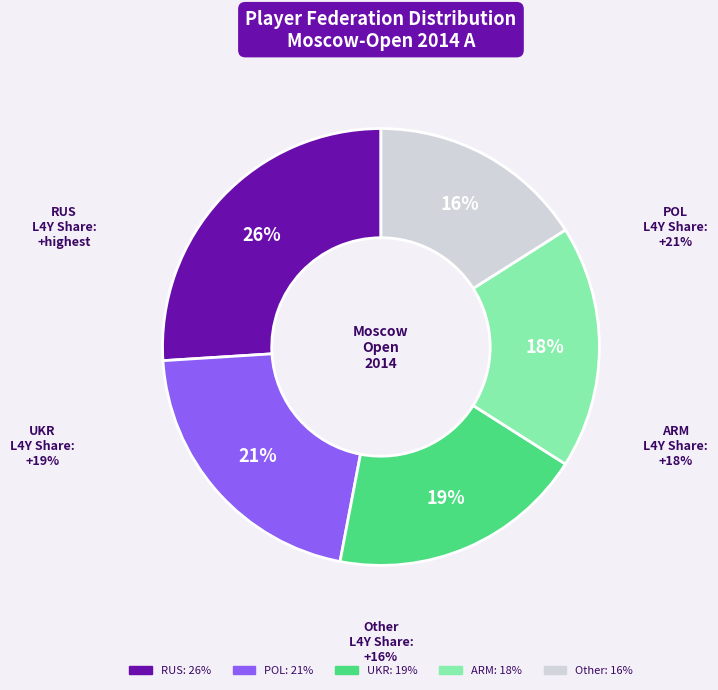

To the nearest percent, what is the difference between the largest and smallest slice percentages?

10%